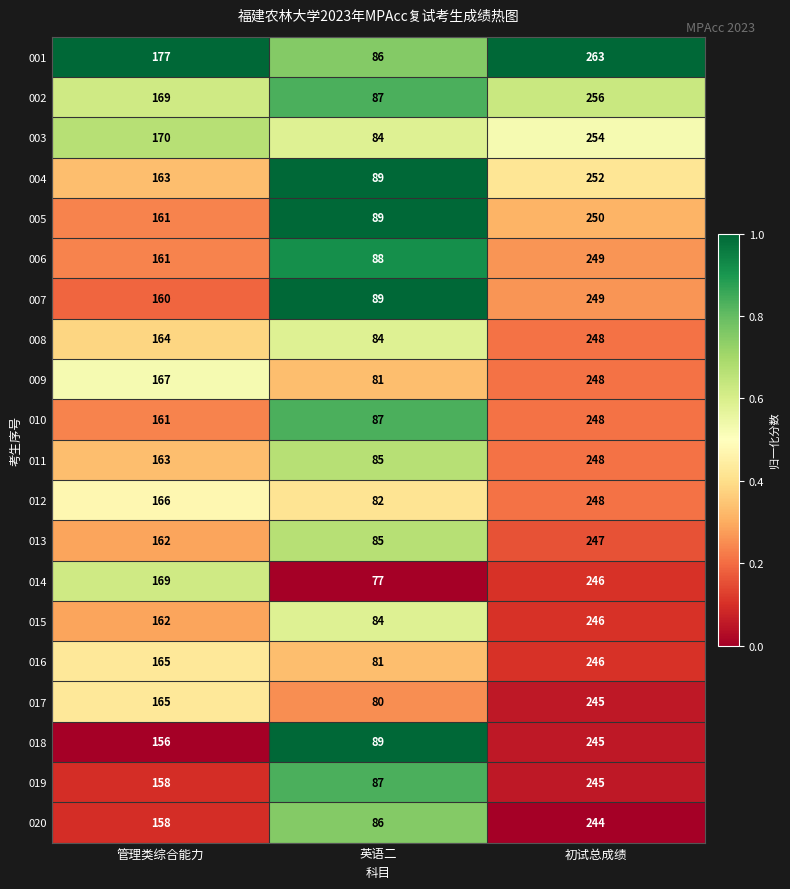

List the labels in order of 002 value, largest first.

初试总成绩, 管理类综合能力, 英语二